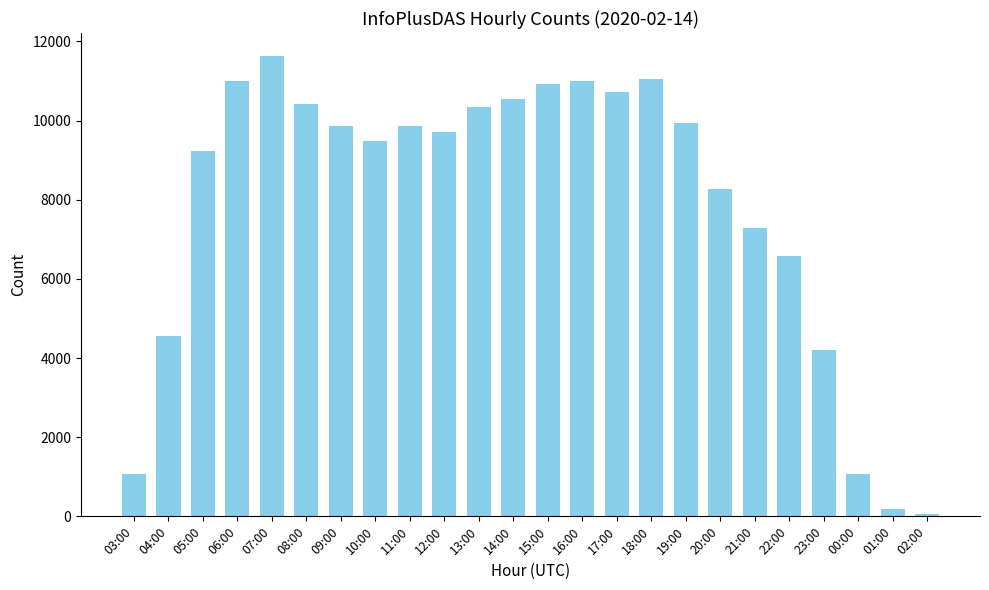

The chart shows a value of 6081 at 14:00. True or false?

False